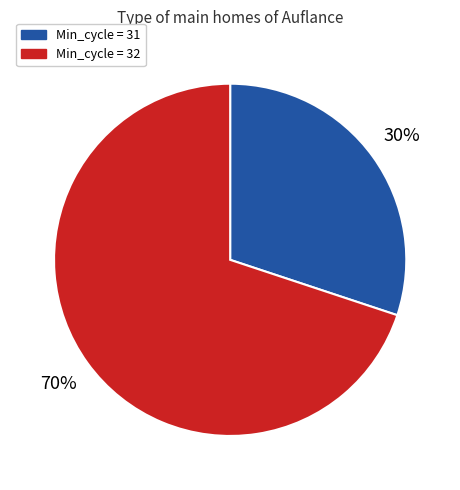

Rank the categories by value from lowest to highest.

Min_cycle = 31, Min_cycle = 32